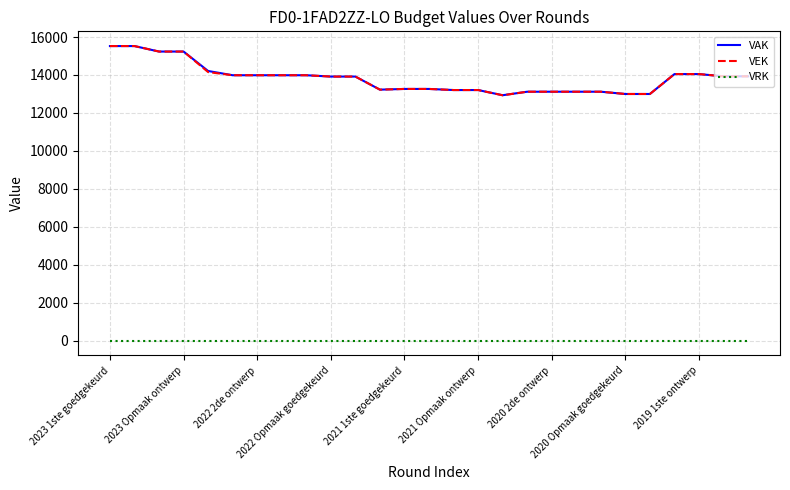

What is the lowest value of the VEK series?

12930